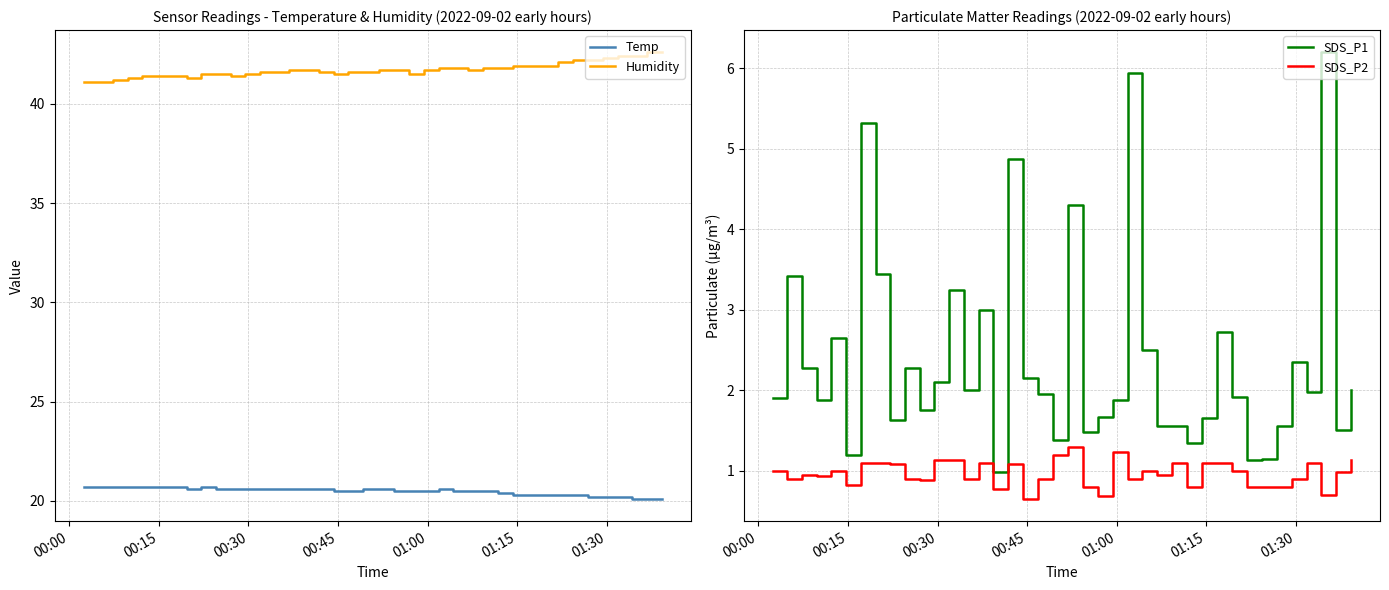

Reading left to right, extract all data points from this chart.

Temp: 20.7	20.7	20.7	20.7	20.7	20.7	20.7	20.6	20.7	20.6	20.6	20.6	20.6	20.6	20.6	20.6	20.6	20.5	20.5	20.6	20.6	20.5	20.5	20.5	20.6	20.5	20.5	20.5	20.4	20.3	20.3	20.3	20.3	20.3	20.2	20.2	20.2	20.1	20.1	20.1
Humidity: 41.1	41.1	41.2	41.3	41.4	41.4	41.4	41.3	41.5	41.5	41.4	41.5	41.6	41.6	41.7	41.7	41.6	41.5	41.6	41.6	41.7	41.7	41.5	41.7	41.8	41.8	41.7	41.8	41.8	41.9	41.9	41.9	42.1	42.2	42.2	42.3	42.4	42.4	42.6	42.6
SDS_P1: 1.9	3.4	2.3	1.9	2.6	1.2	5.3	3.5	1.6	2.3	1.8	2.1	3.2	2.0	3.0	1.0	4.9	2.1	1.9	1.4	4.3	1.5	1.7	1.9	6.0	2.5	1.6	1.6	1.4	1.6	2.7	1.9	1.1	1.1	1.6	2.4	2.0	6.2	1.5	2.0
SDS_P2: 1.0	0.9	0.9	0.9	1.0	0.8	1.1	1.1	1.1	0.9	0.9	1.1	1.1	0.9	1.1	0.8	1.1	0.7	0.9	1.2	1.3	0.8	0.7	1.2	0.9	1.0	0.9	1.1	0.8	1.1	1.1	1.0	0.8	0.8	0.8	0.9	1.1	0.7	1.0	1.1